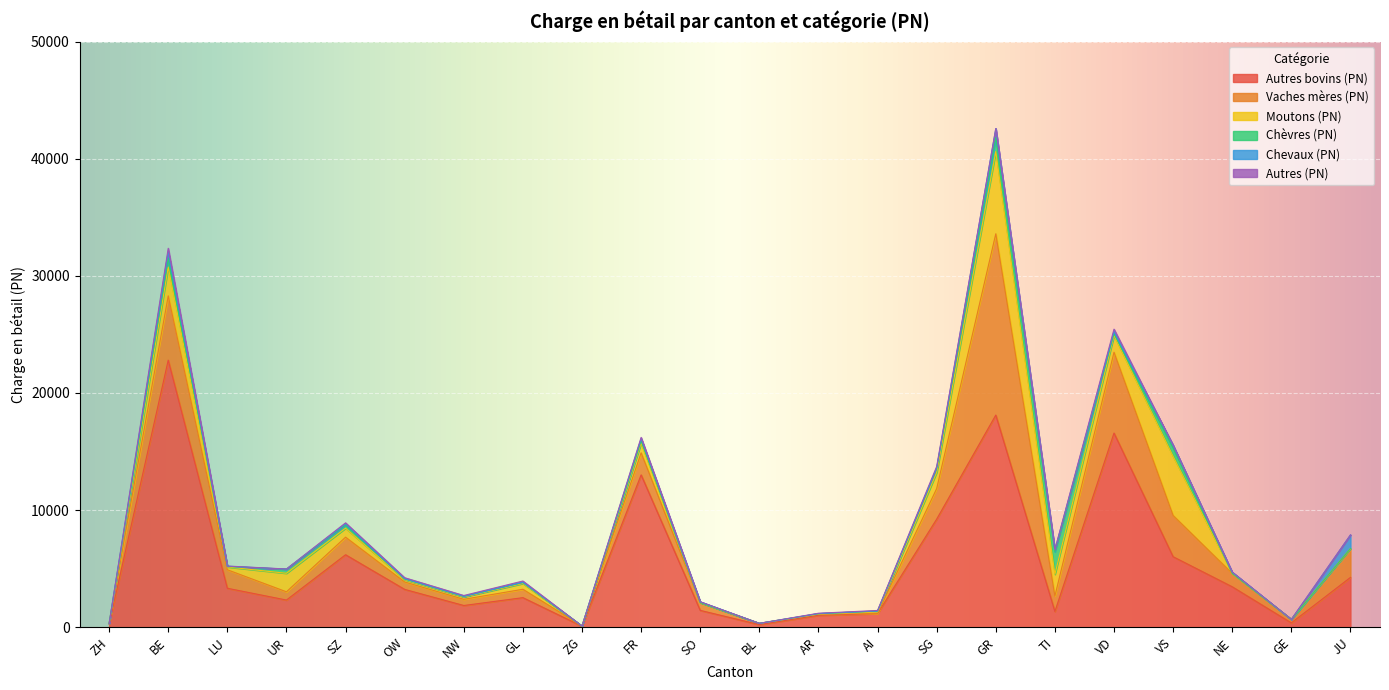

What is the label of the 16th point from the left?

GR